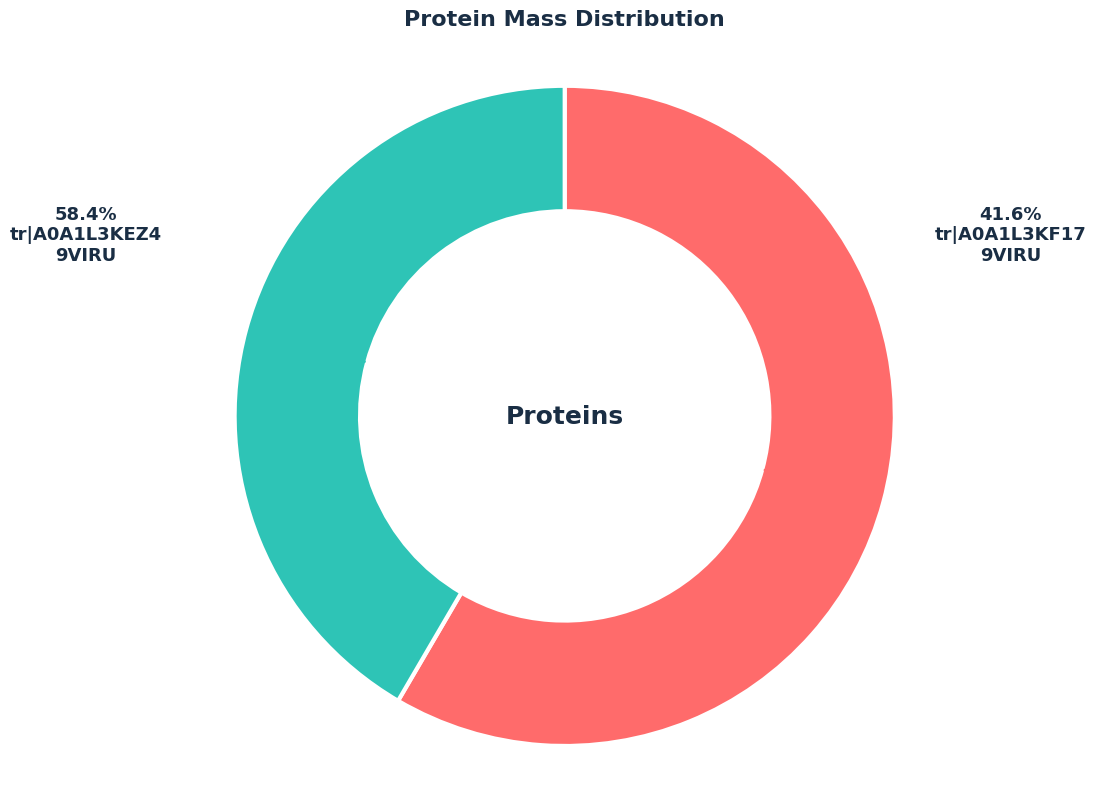

What is the total percentage of tr|A0A1L3KEZ4|A0A1L3KEZ4_9VIRU and tr|A0A1L3KF17|A0A1L3KF17_9VIRU?

100.0%